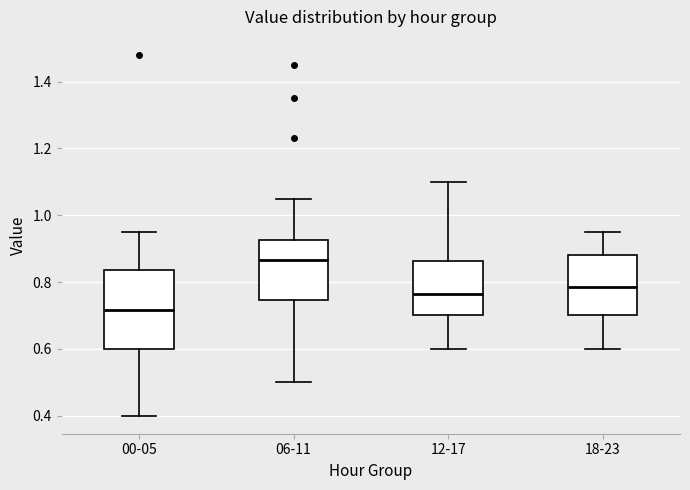

Which box's median line is the highest?

06-11